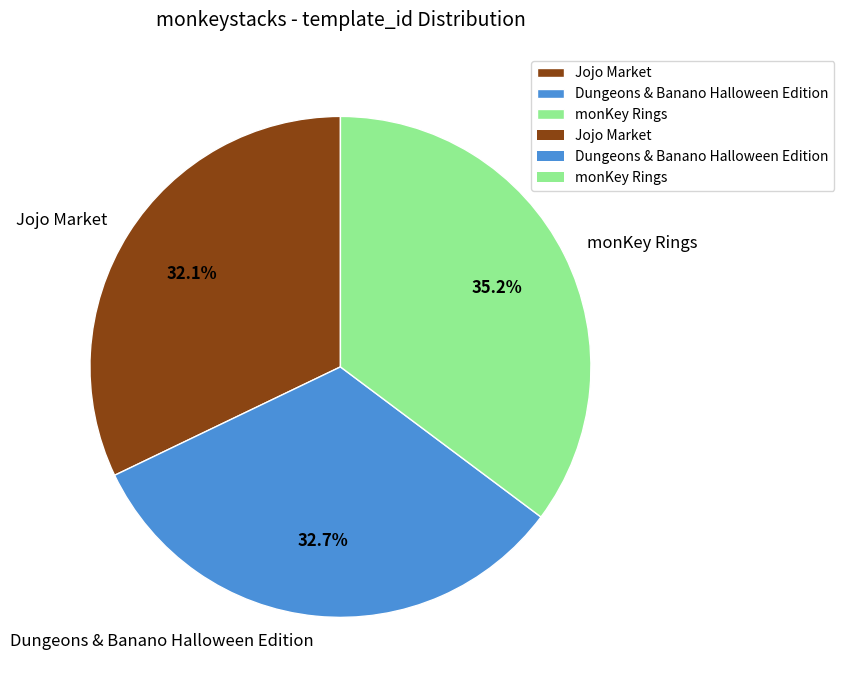

Does Dungeons & Banano Halloween Edition account for over 50% of the chart?

No